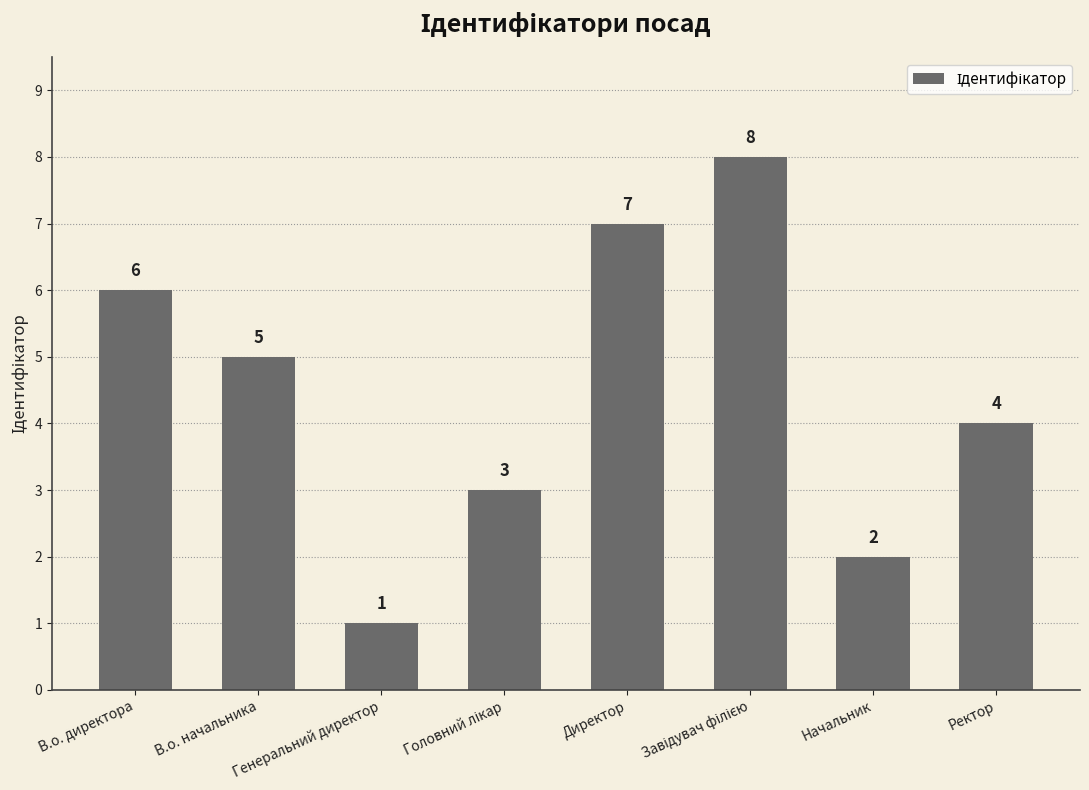

Where is the data nearest to the value 4?

Ректор